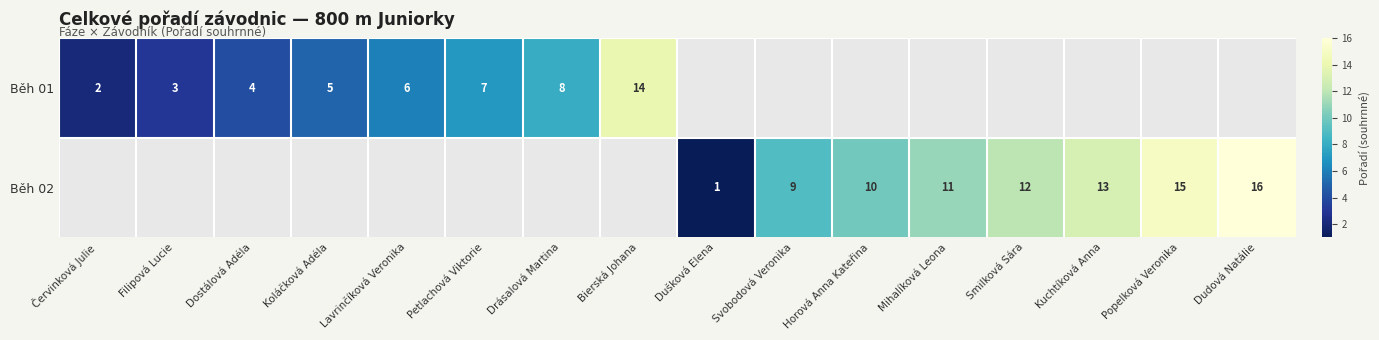

At how many categories does at least one series exceed 14?

2